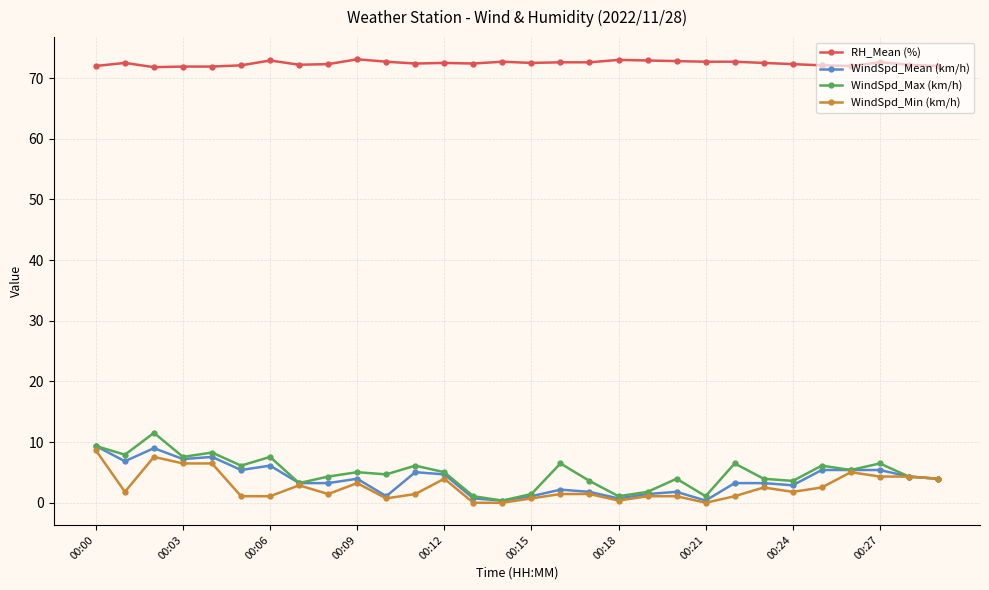

True or false: WindSpd_Mean (km/h) has more than 1 interior local peaks.

True